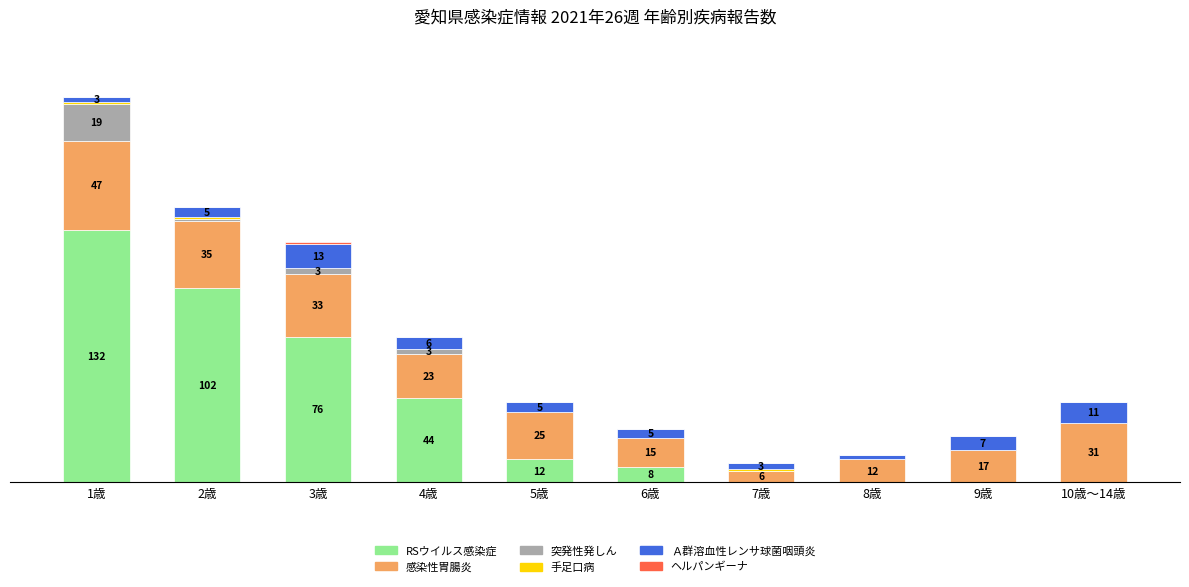

At 7歳, list the series in order from largest to smallest.

感染性胃腸炎, Ａ群溶血性レンサ球菌咽頭炎, 手足口病, RSウイルス感染症, 突発性発しん, ヘルパンギーナ